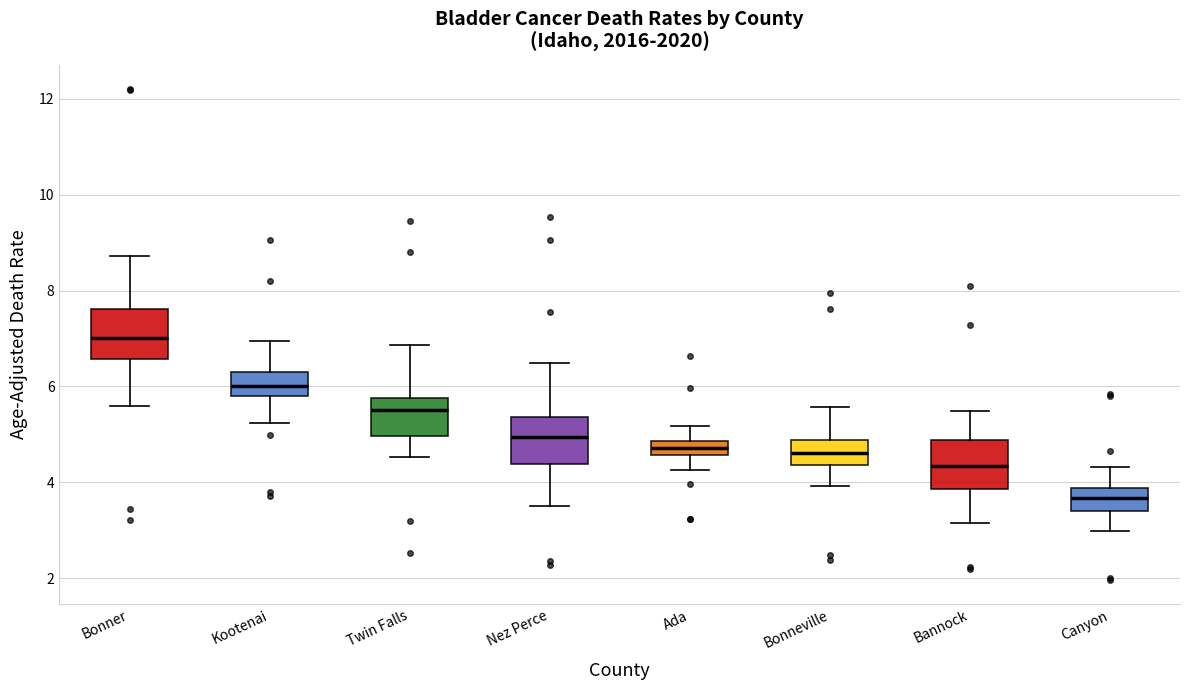

Which box's median line is the lowest?

Canyon